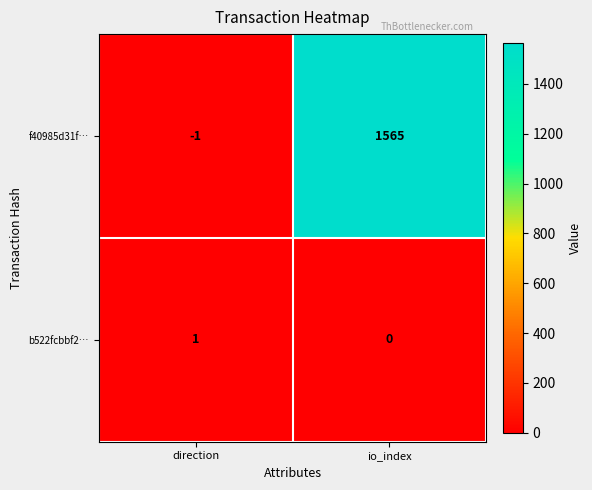

List the series in order of their peak value, lowest first.

b522fcbbf2…, f40985d31f…